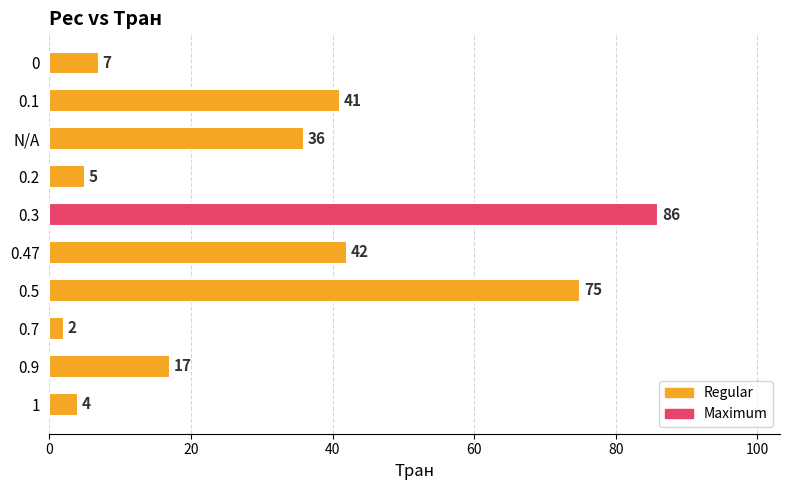

What value does the data have at 0.3, to the nearest 10?

90